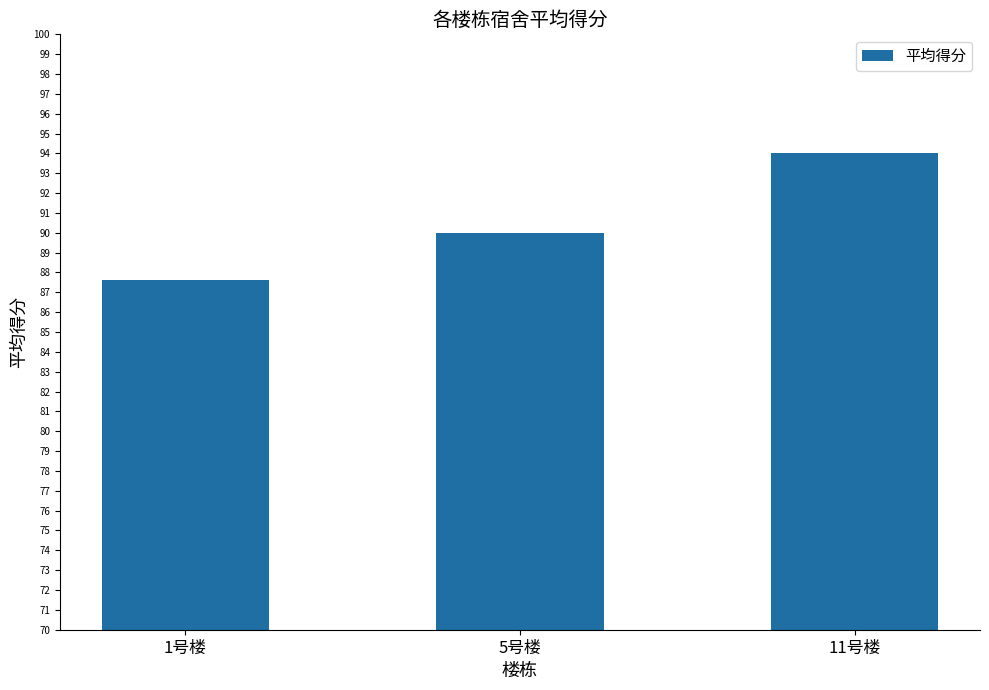

Reading left to right, transcribe all the data shown in this chart.

87.6	90.0	94.0